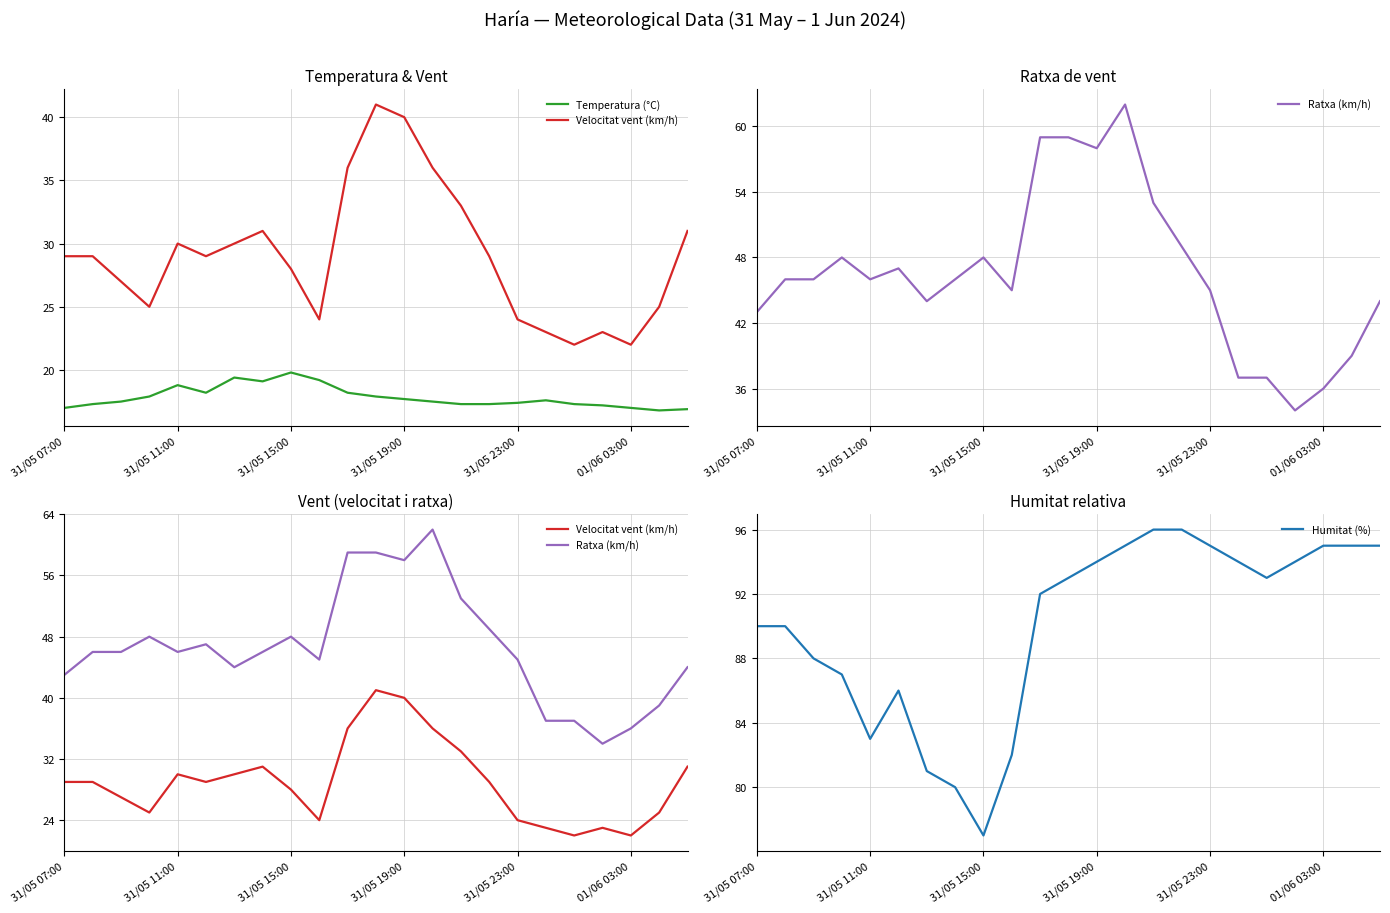

True or false: Velocitat vent (km/h) has more than 0 points higher than both neighbors.

True